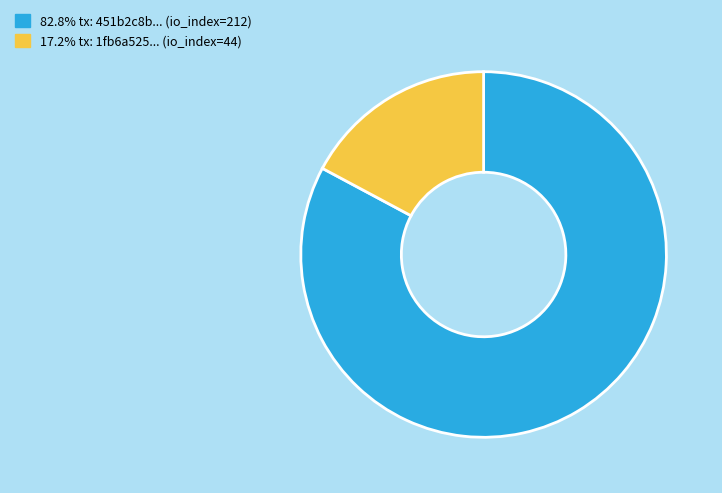

Is there a majority slice in this chart?

Yes